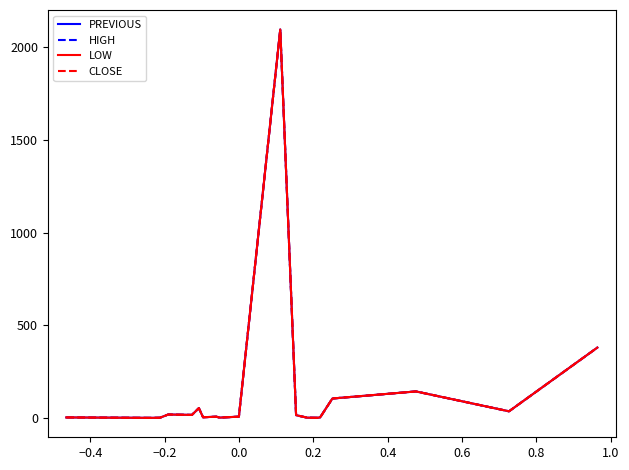

What is the maximum value for CLOSE?

2097.0